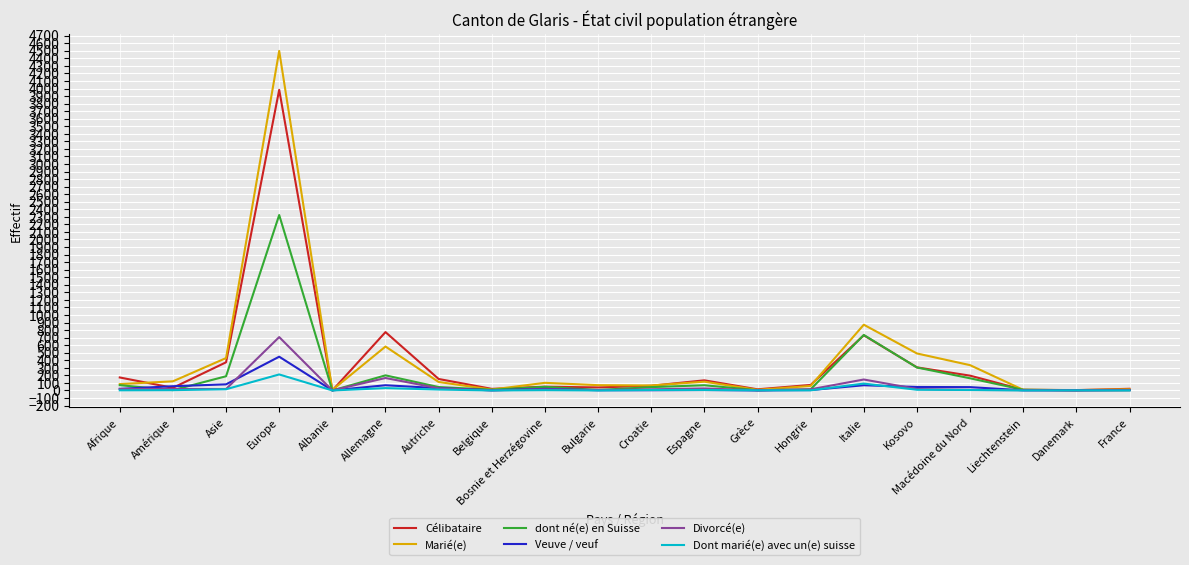

Which series has the widest spread of values?

Marié(e)